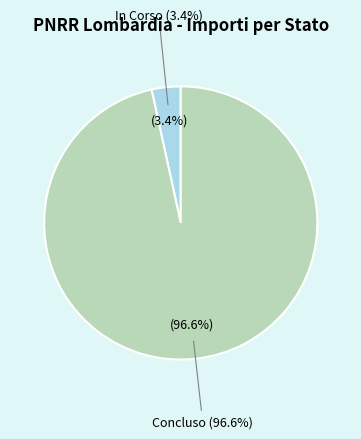

Is the sum of Concluso and In Corso greater than half?

Yes